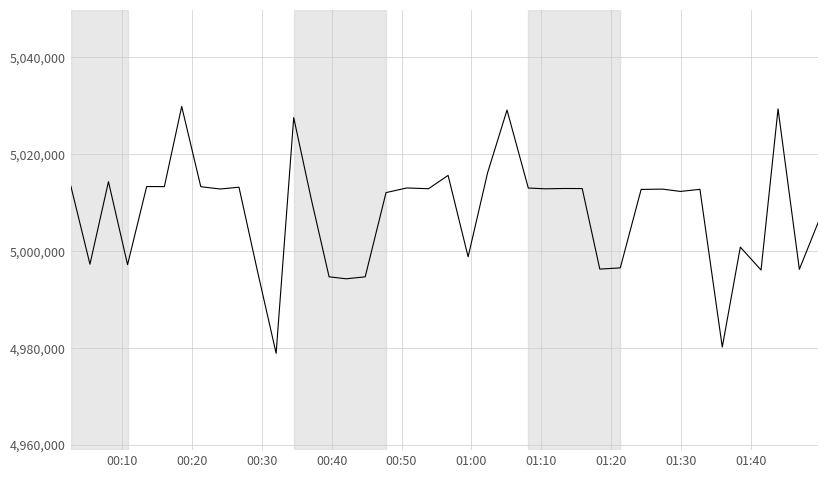

What is the difference between the maximum and minimum values?

50977